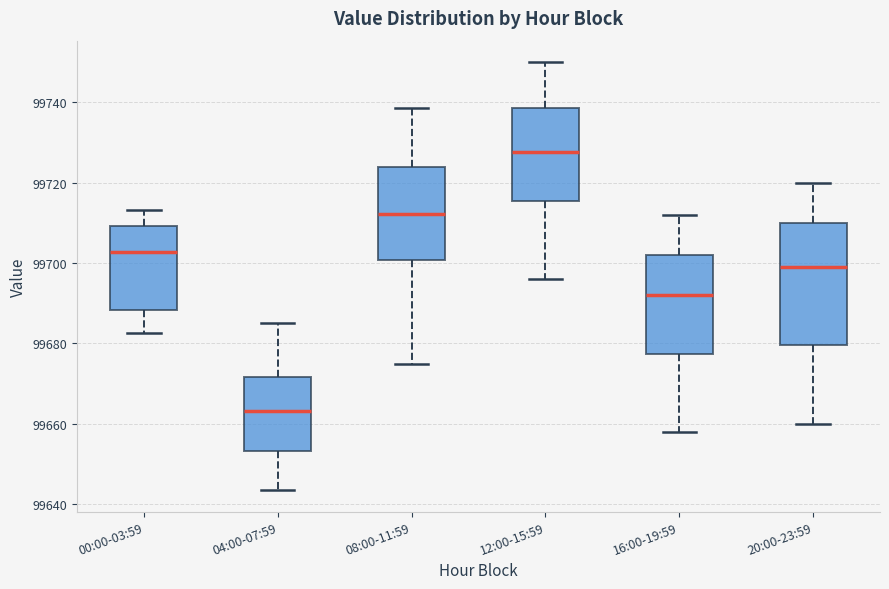

Comparing the boxes themselves (not the whiskers), which one is the tallest?

20:00-23:59